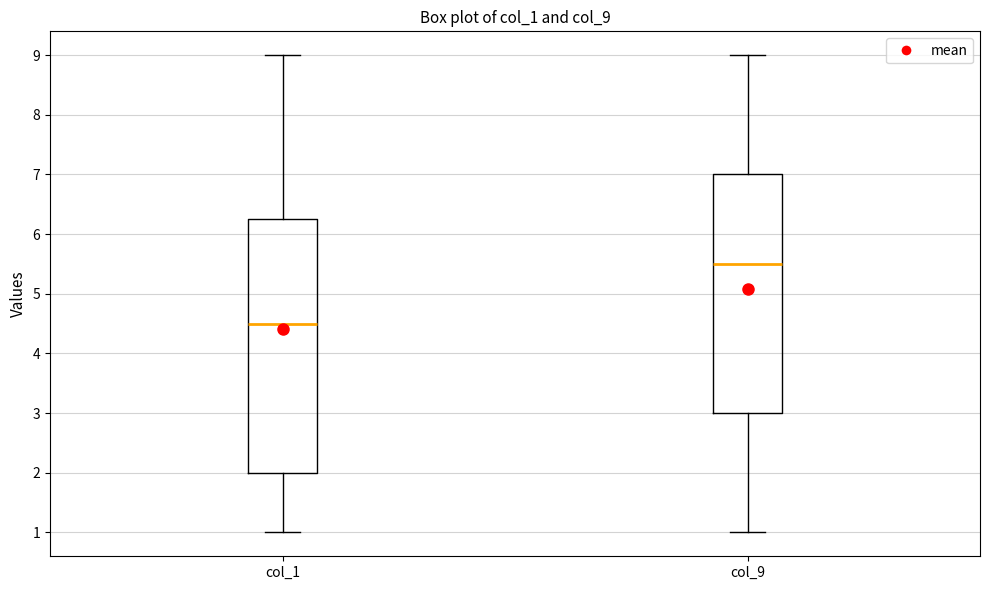

Where does the lower whisker of the box for col_9 end on the y-axis? The values are not printed on the chart, so give them approximately, as read against the axis.

1.0